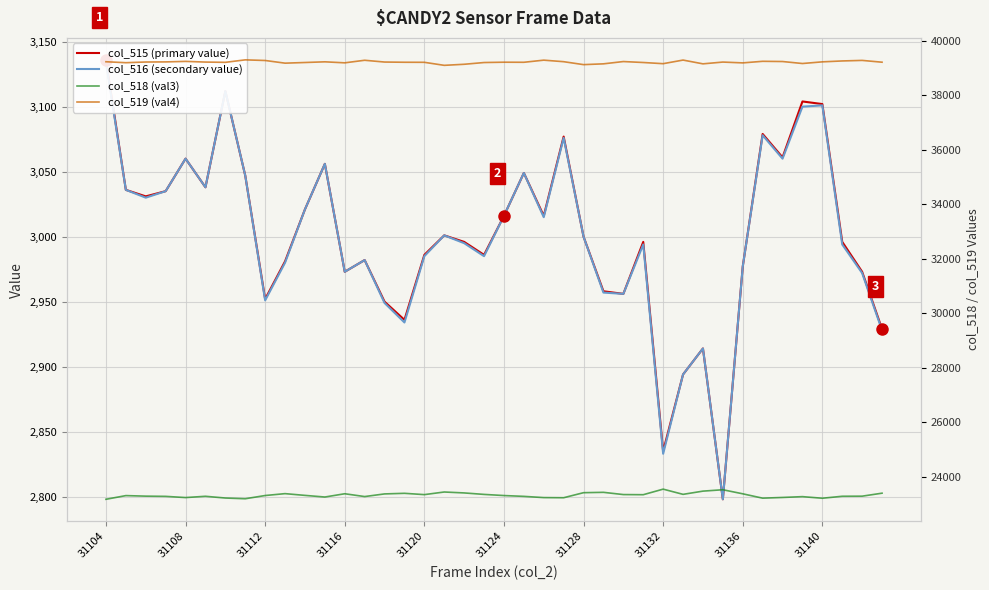

What is the value of the col_516 (secondary value) point at the 25th from the left?

3000